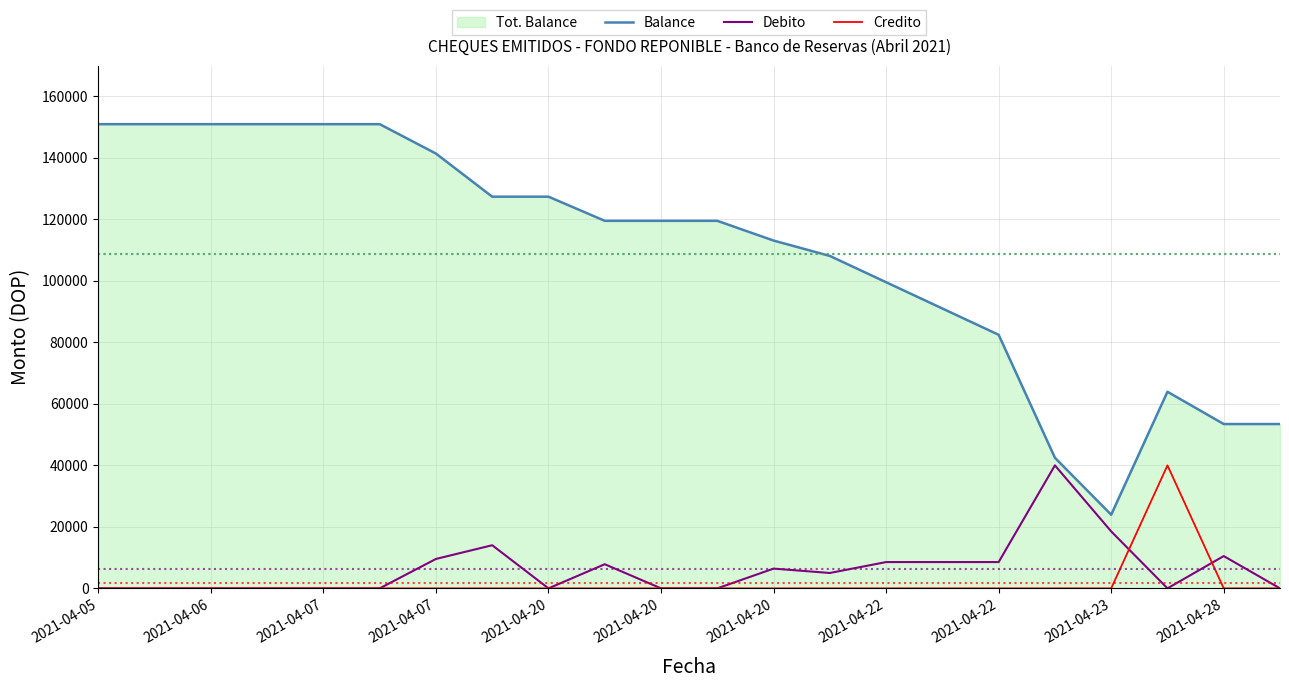

True or false: Balance and Credito cross at least once.

False